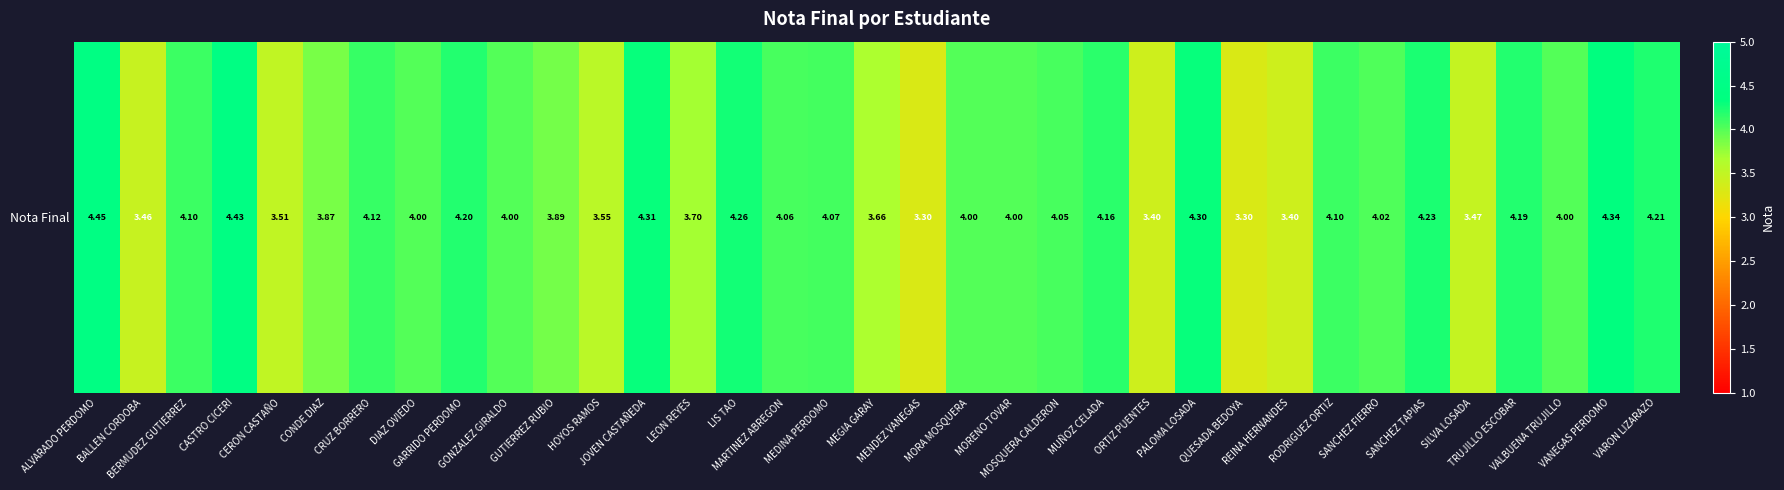

What is the maximum value shown in the chart?

4.5